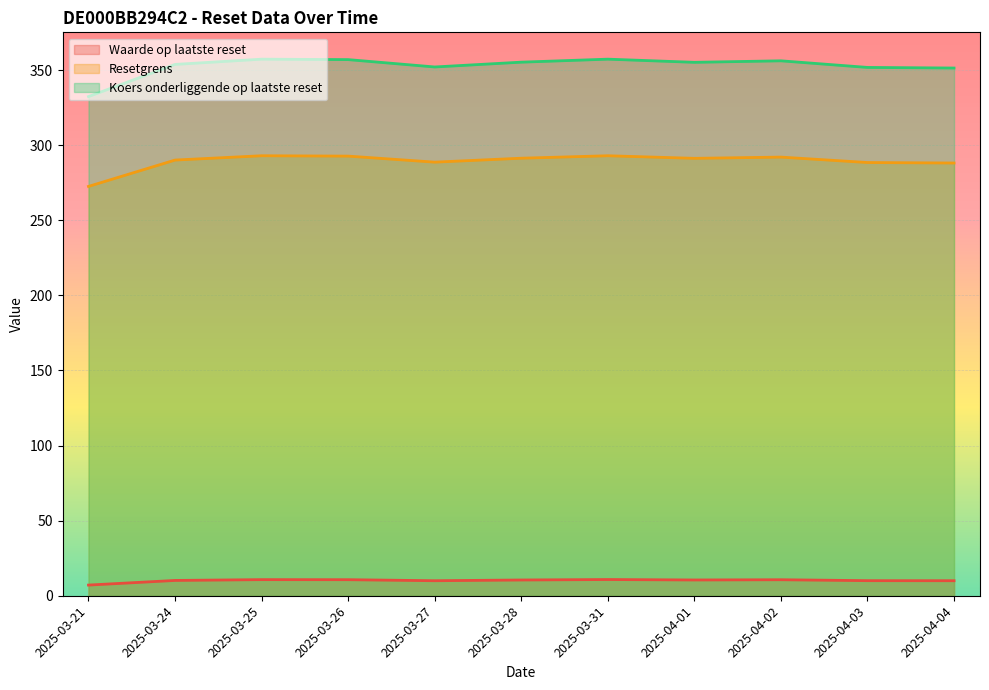

What are all the series names shown in the legend?

Waarde op laatste reset, Resetgrens, Koers onderliggende op laatste reset